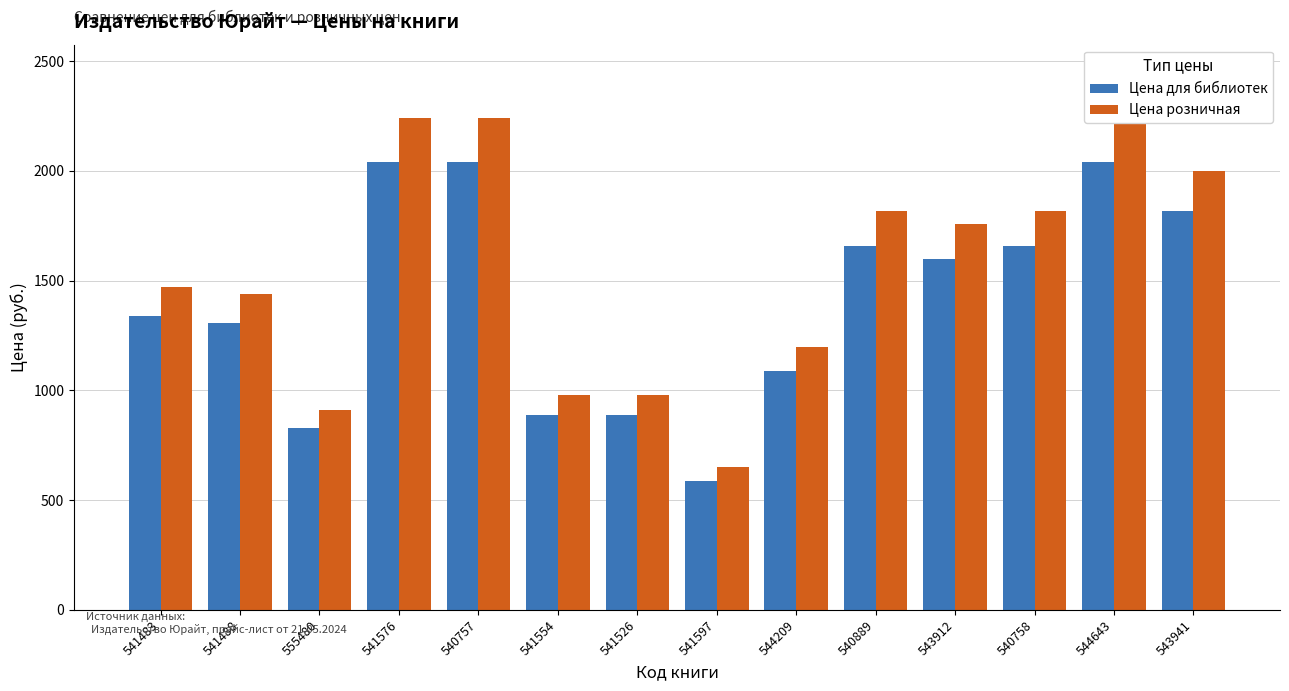

At which label does Цена для библиотек reach its peak?

541576